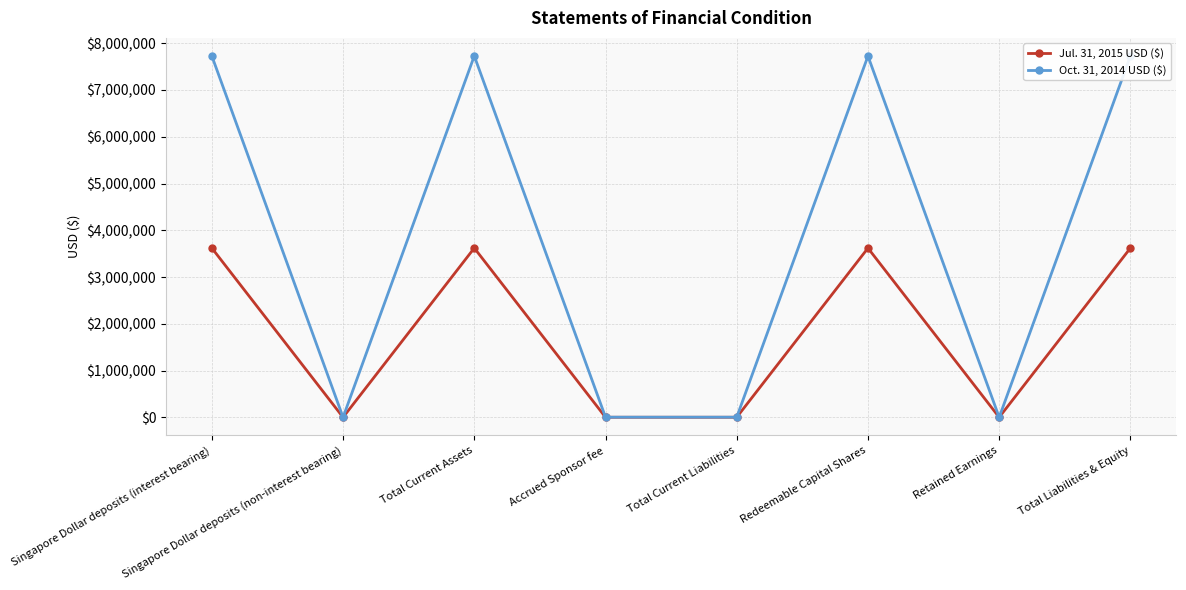

Where does the Jul. 31, 2015 USD ($) series first go above 3619175?

Singapore Dollar deposits (interest bearing)